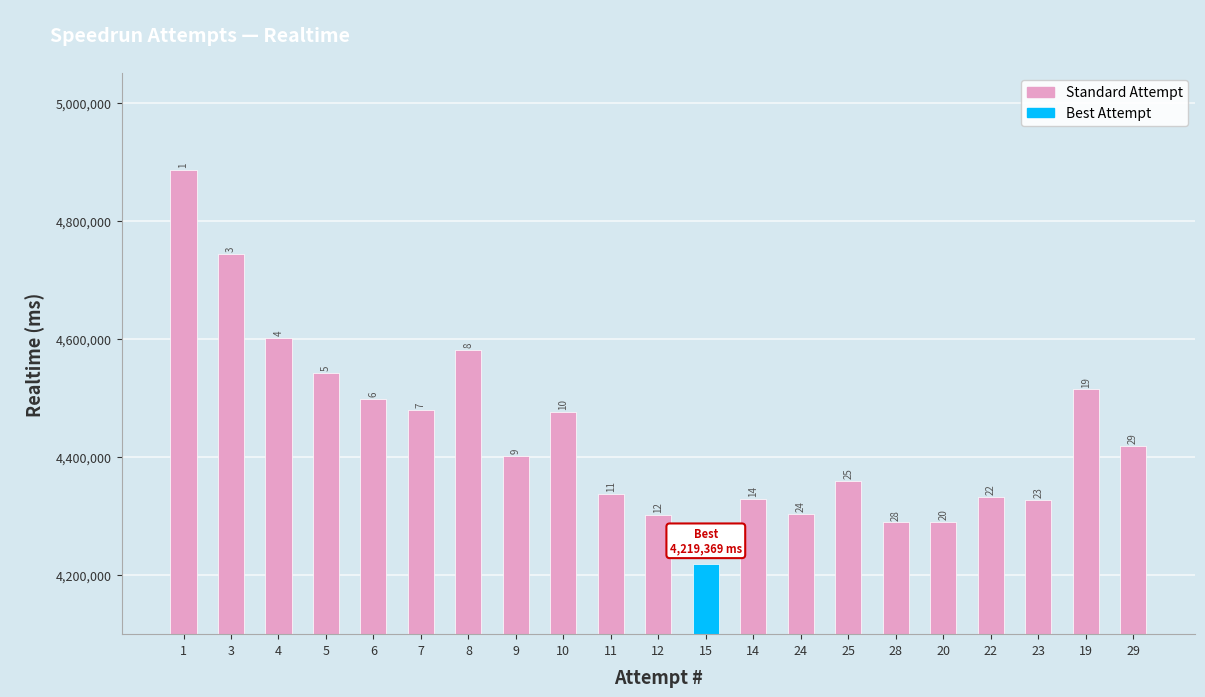

Are the bars horizontal?

No